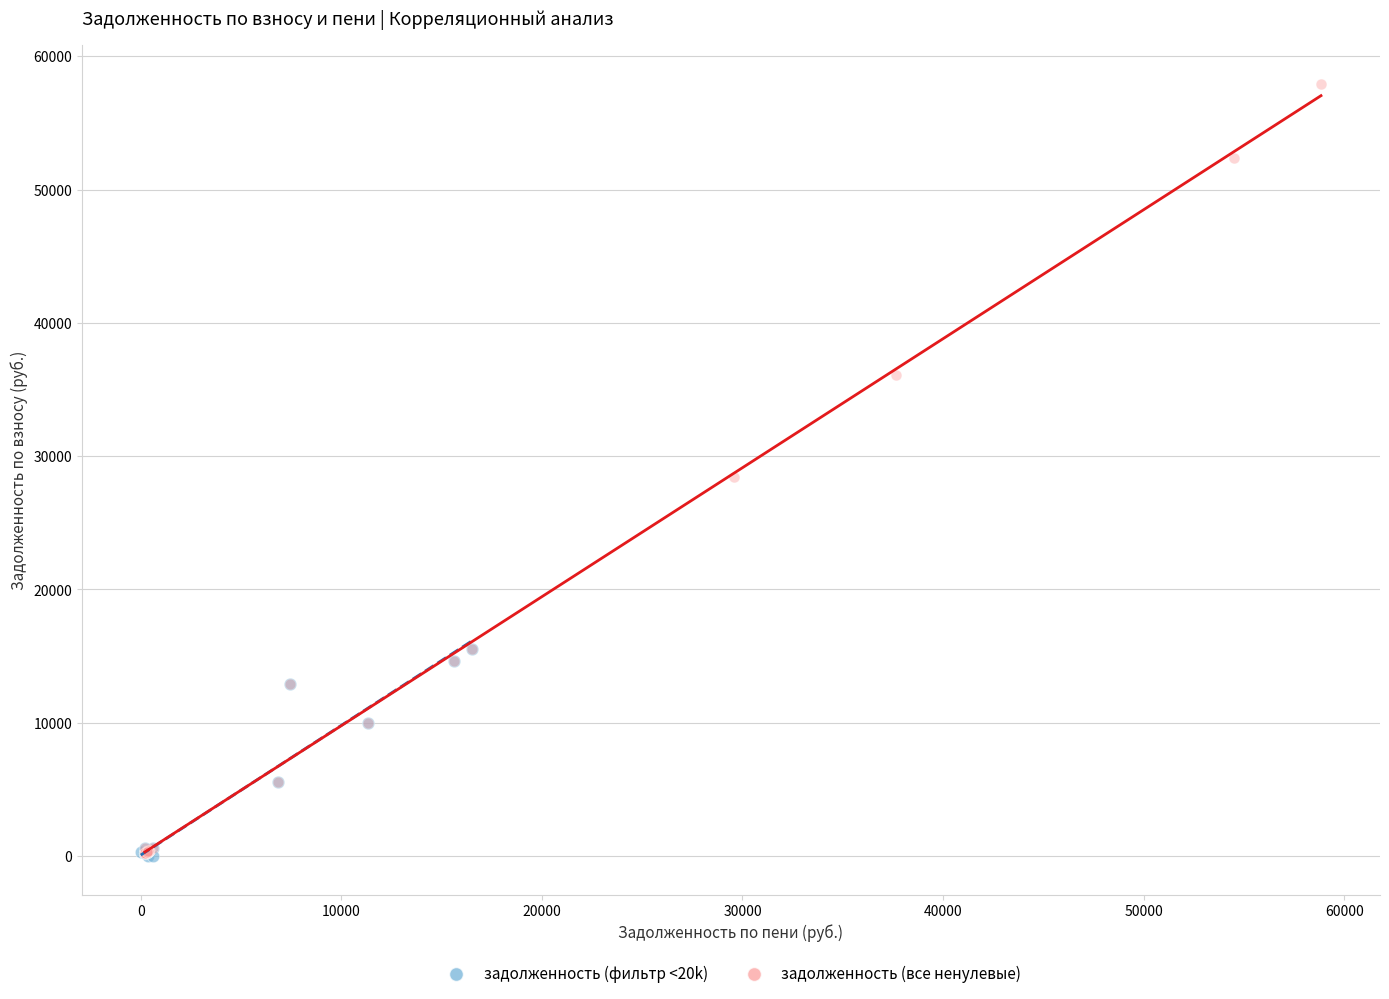

Which series contains the highest Y value?

задолженность (все ненулевые)